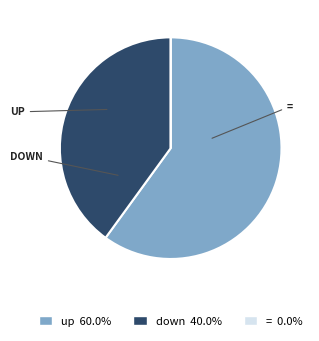

Is there any slice that represents more than half of the pie?

Yes